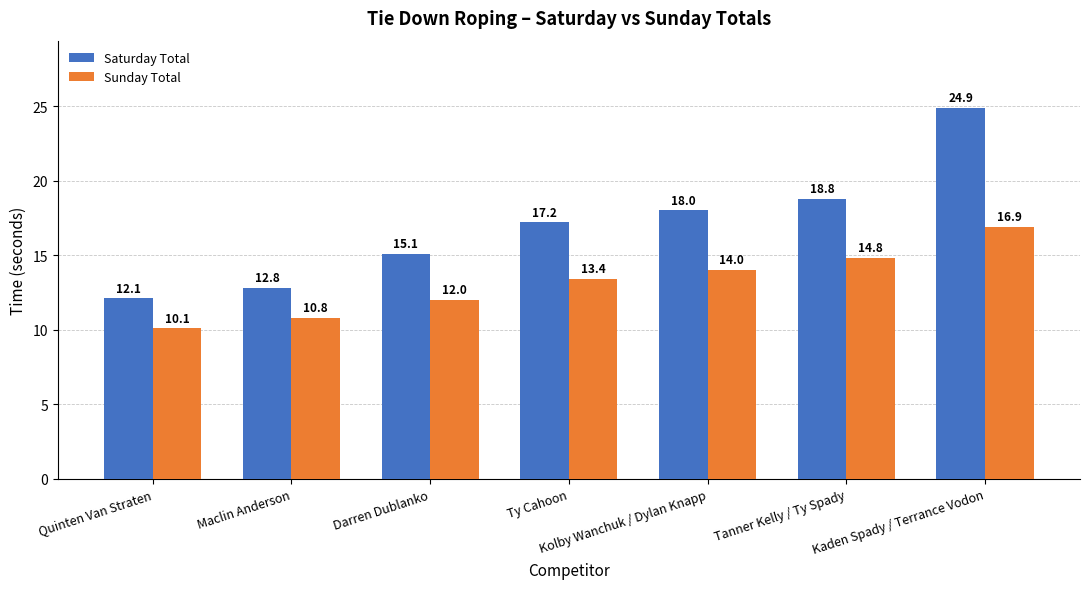

True or false: Saturday Total has a value of 25.6 at Ty Cahoon.

False